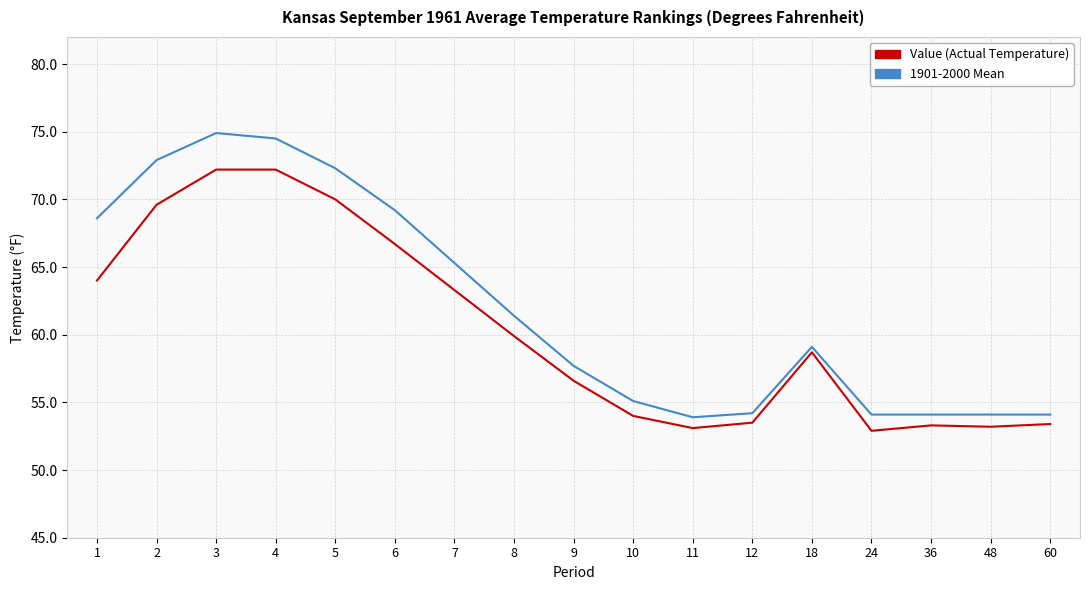

How many series are shown in this chart?

2